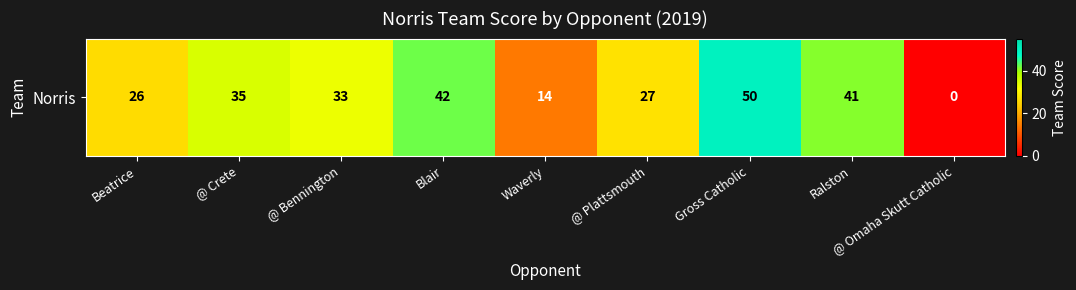

List the labels in order of value, largest first.

Gross Catholic, Blair, Ralston, @ Crete, @ Bennington, @ Plattsmouth, Beatrice, Waverly, @ Omaha Skutt Catholic